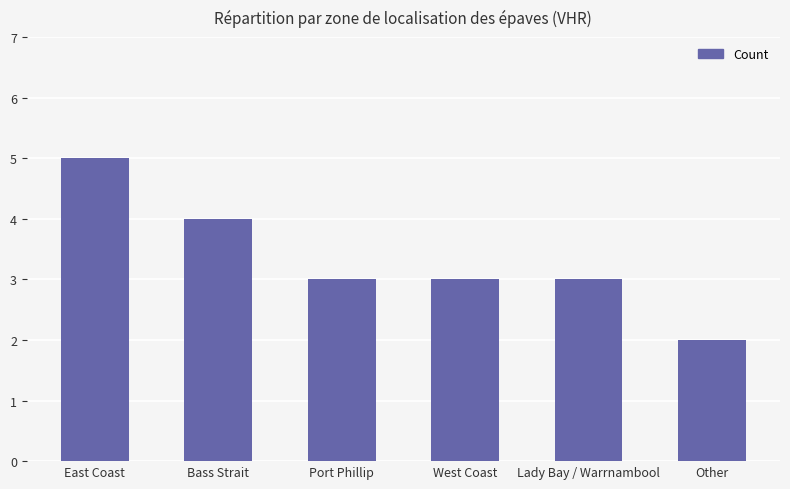

The value at Port Phillip is 1. True or false?

False